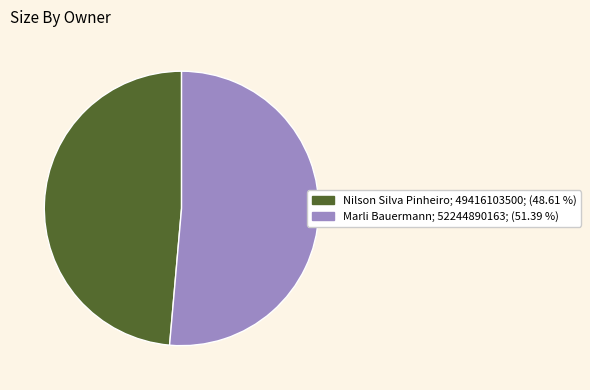

Do Marli Bauermann and Nilson Silva Pinheiro together represent more than half of the pie?

Yes